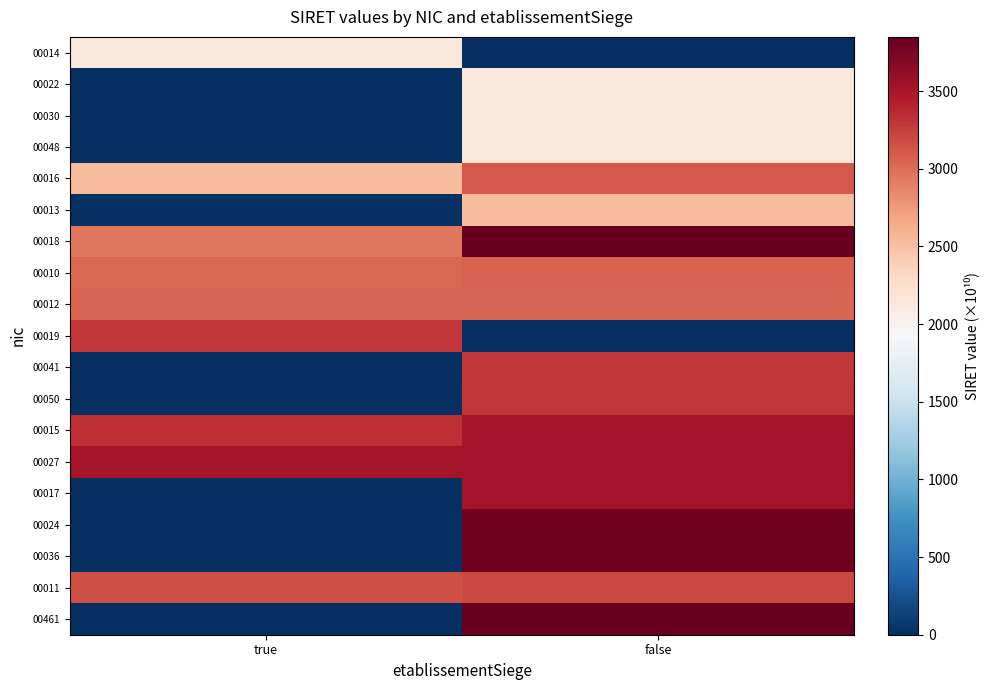

Count the number of data series in this chart.

19